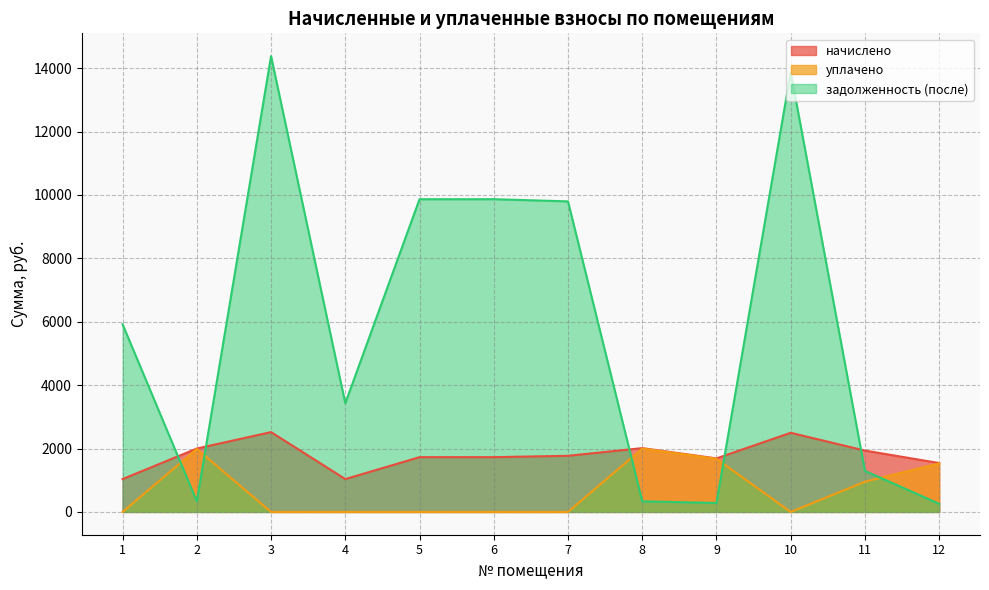

What is the value of the задолженность (после) point at the 8th from the left?

335.5